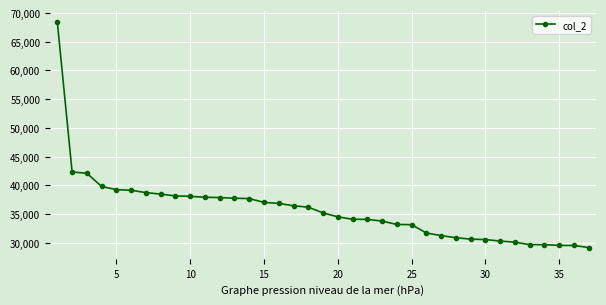

What is the value of the 18th point from the left?

36193